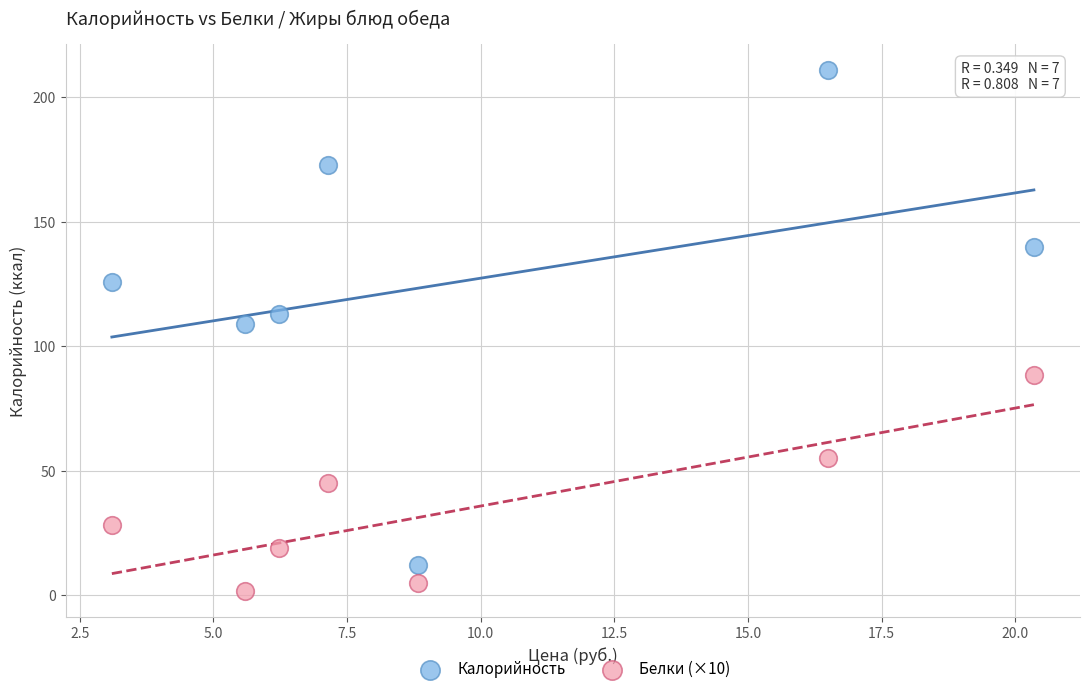

Across all series, what Y value is closest to 106?

109.0